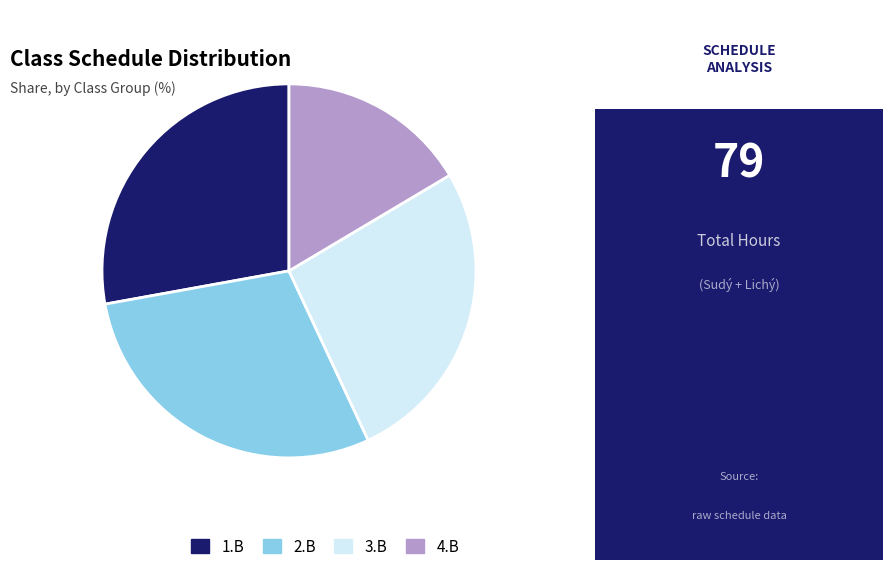

Combined, do 2.B and 1.B account for over 50%?

Yes